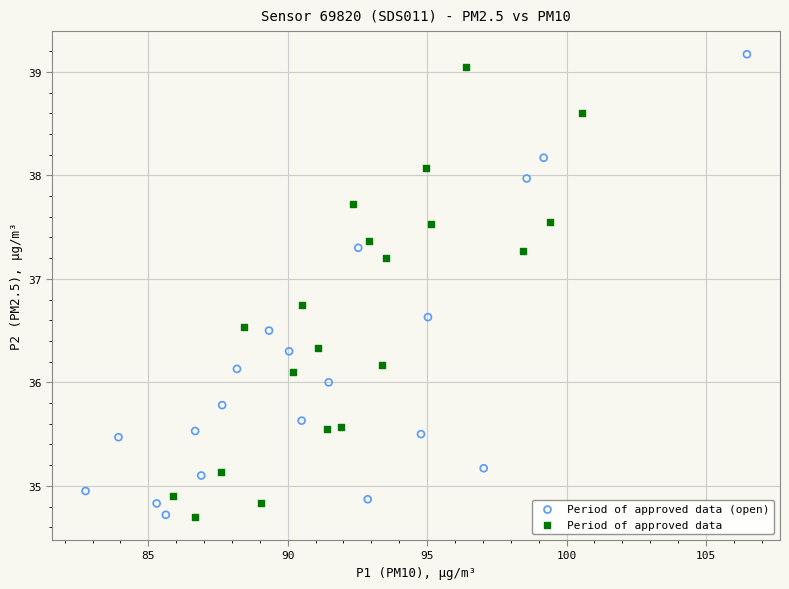

What are all the series names shown in the legend?

Period of approved data (open), Period of approved data